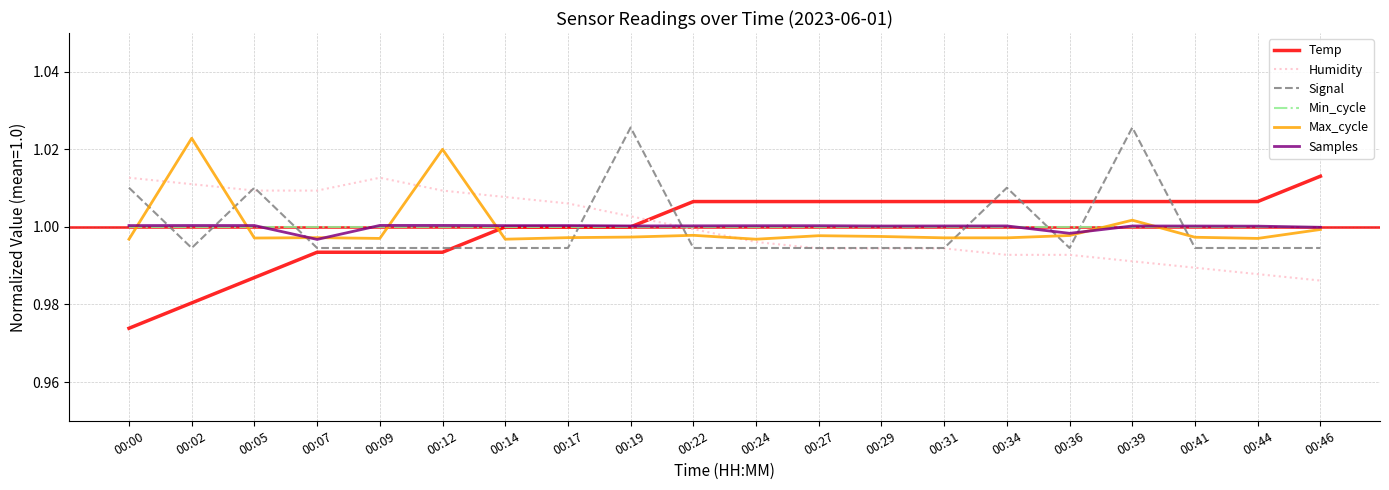

What is the sum of all Min_cycle values?

20.0